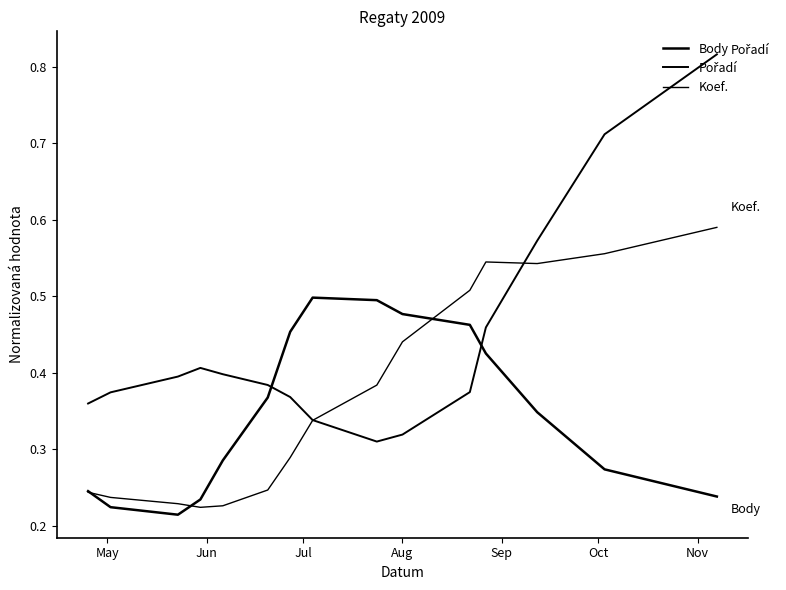

What is the minimum value shown in the chart?

0.2